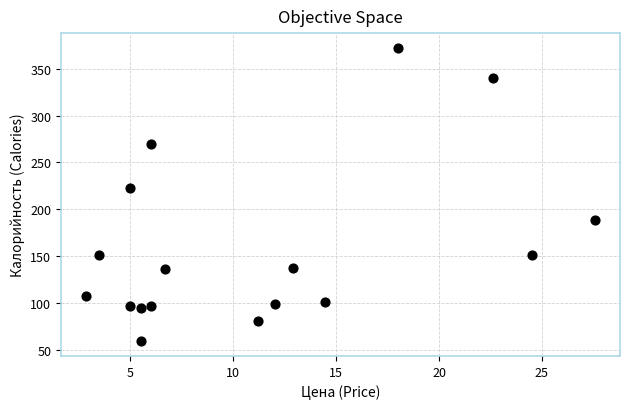

What Y value in the scatter plot is closest to 215?

222.5